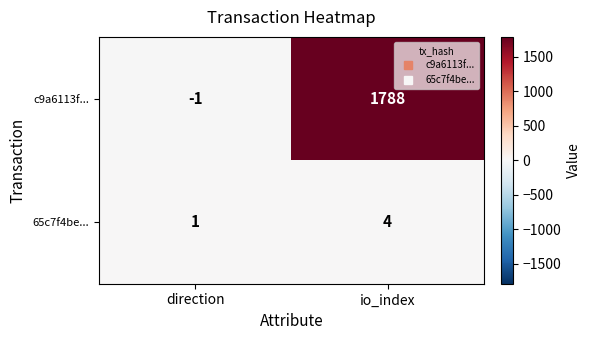

Reading right to left, transcribe all the data shown in this chart.

c9a6113f...: io_index=1788	direction=-1
65c7f4be...: io_index=4	direction=1